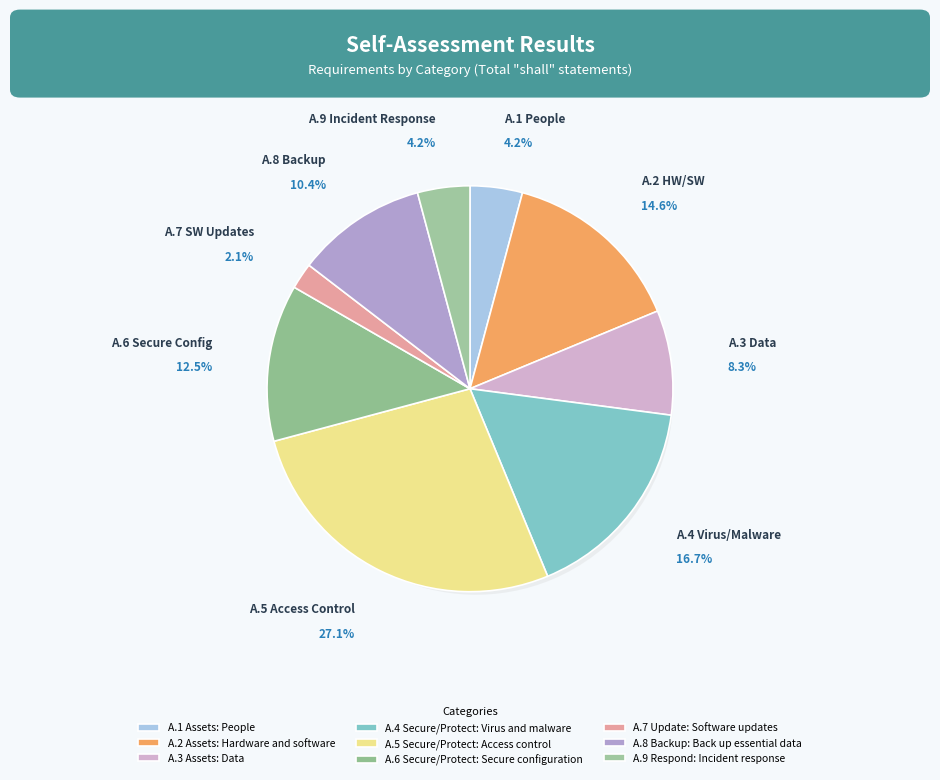

Is the sum of A.1 Assets: People and A.3 Assets: Data greater than half?

No